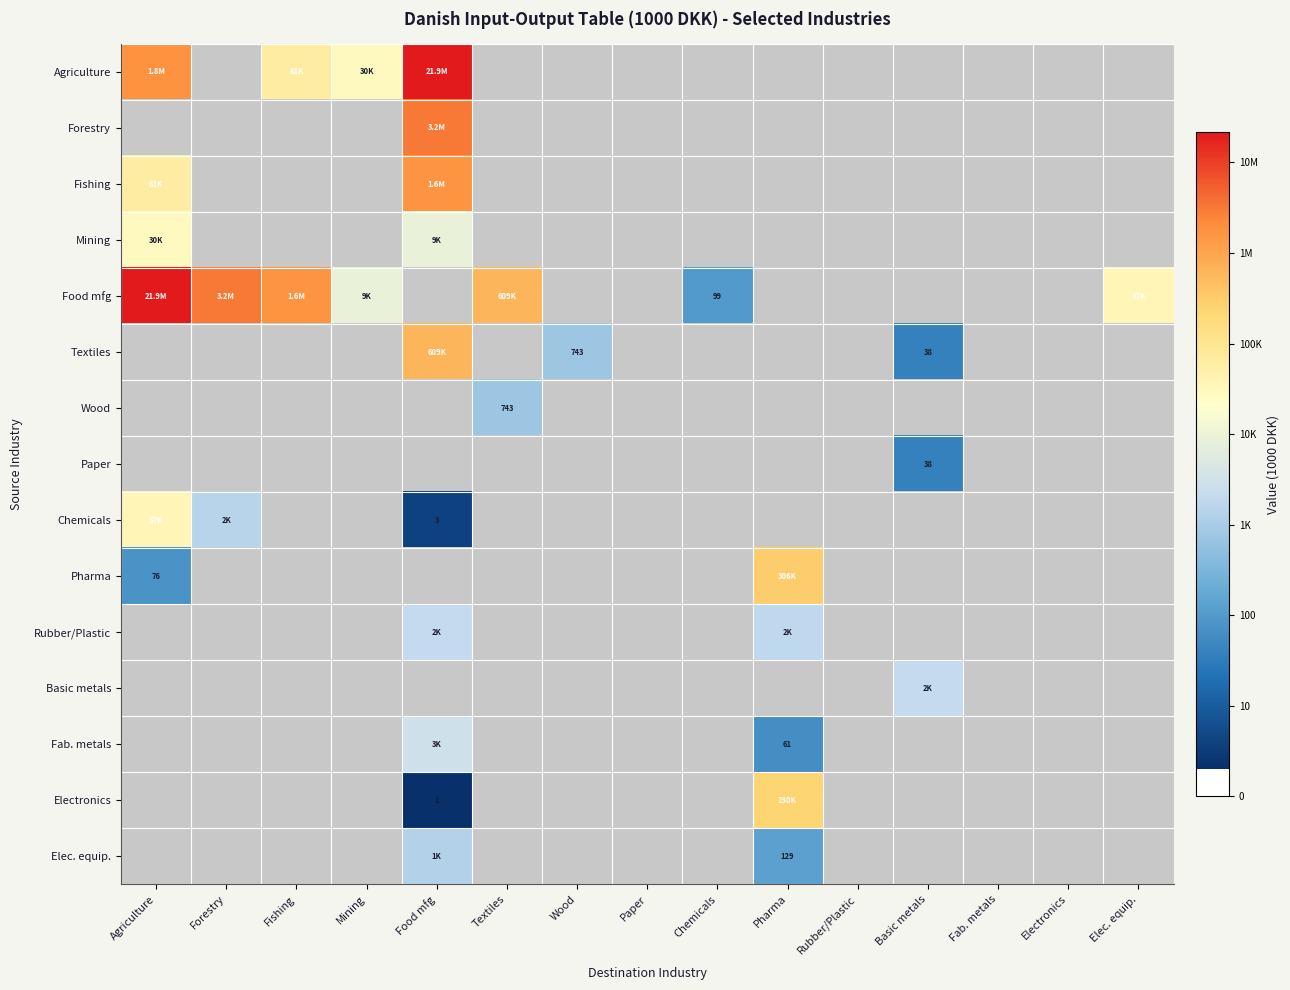

Which series changed the most between Agriculture and Textiles?

Food mfg